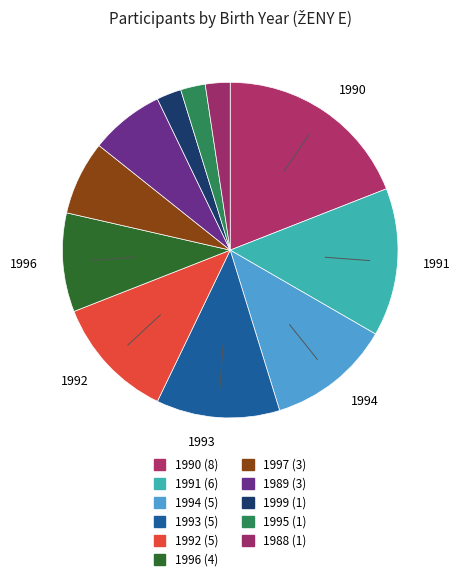

Count the number of slices in the pie.

11